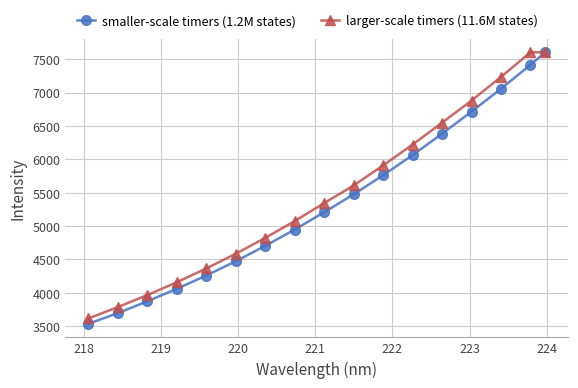

What is the maximum value for smaller-scale timers (1.2M states)?

7604.1